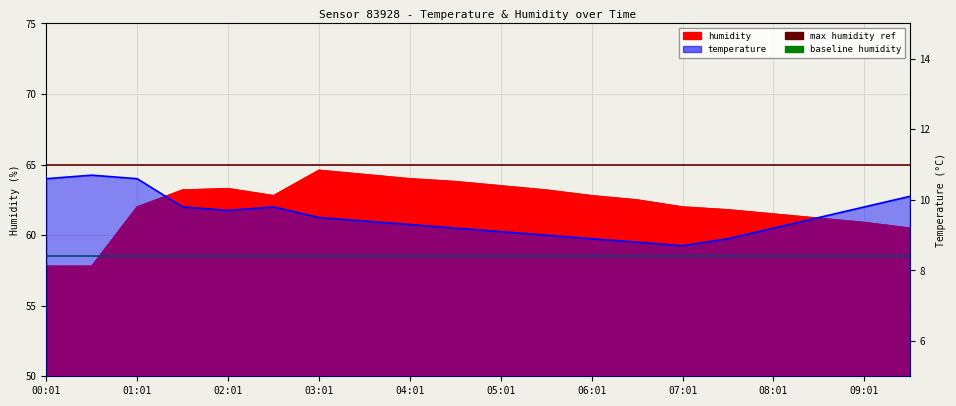

Is the value of temperature at 02:31 greater than the value of humidity at 07:01?

No